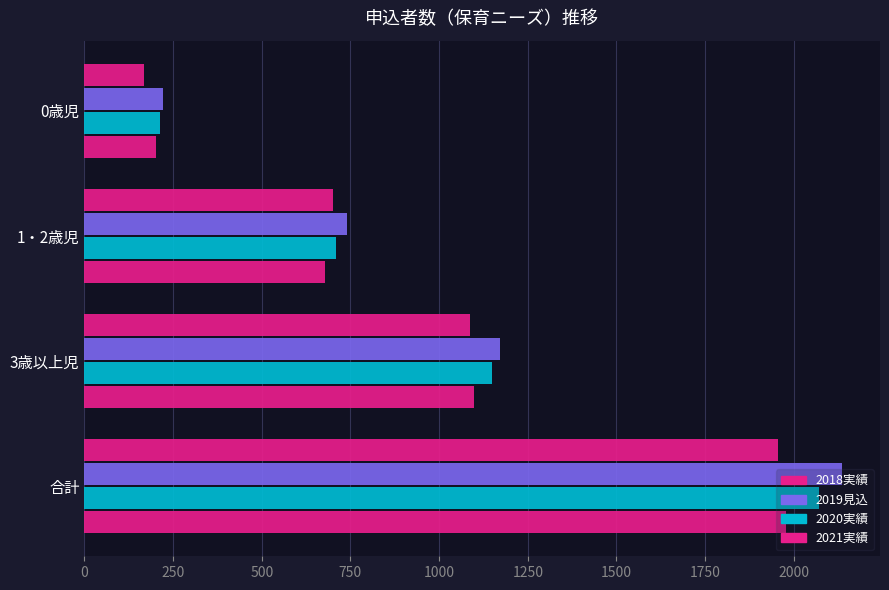

What is the sum of all 2019見込 values?

4272